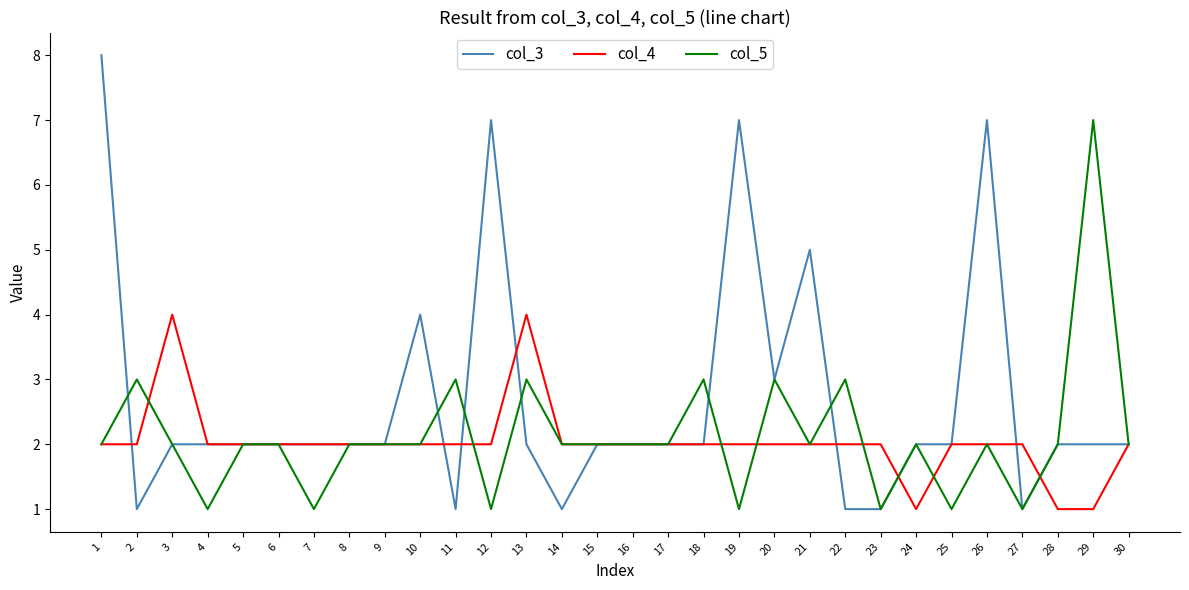

Is it true that col_4 equals 1 at 2?

False